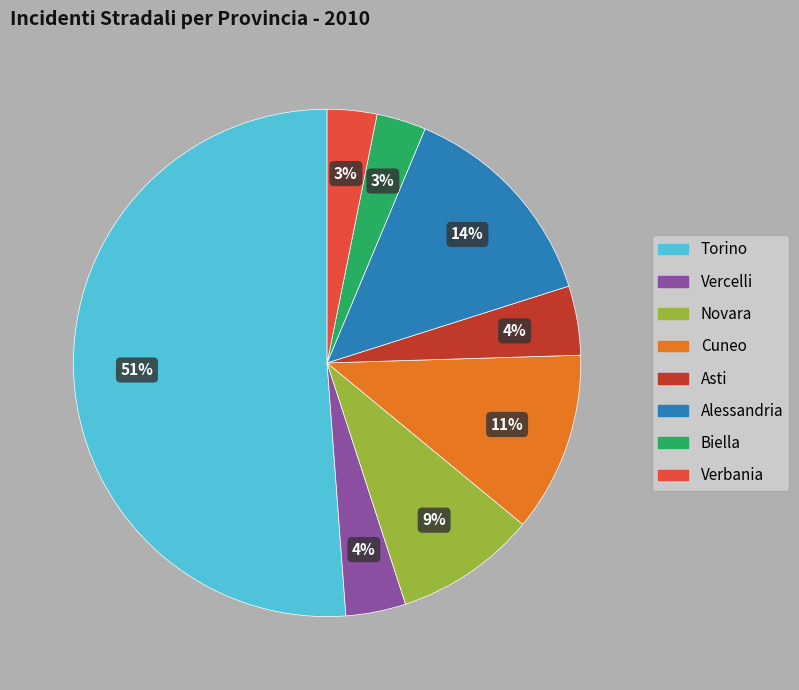

Which slice is the largest?

Torino